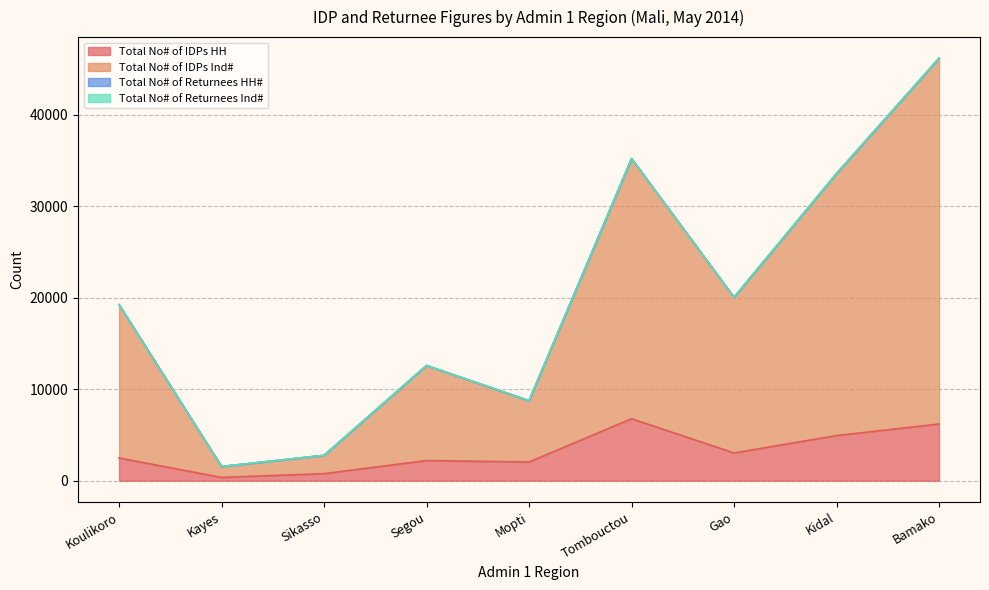

Between Gao and Bamako, which series saw the biggest shift?

Total No# of IDPs Ind#